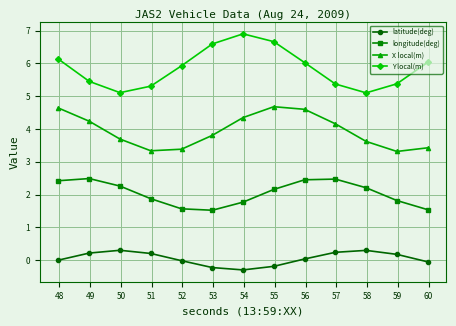

What is the difference between the second highest and minimum values in the longitude(deg) series?

0.9